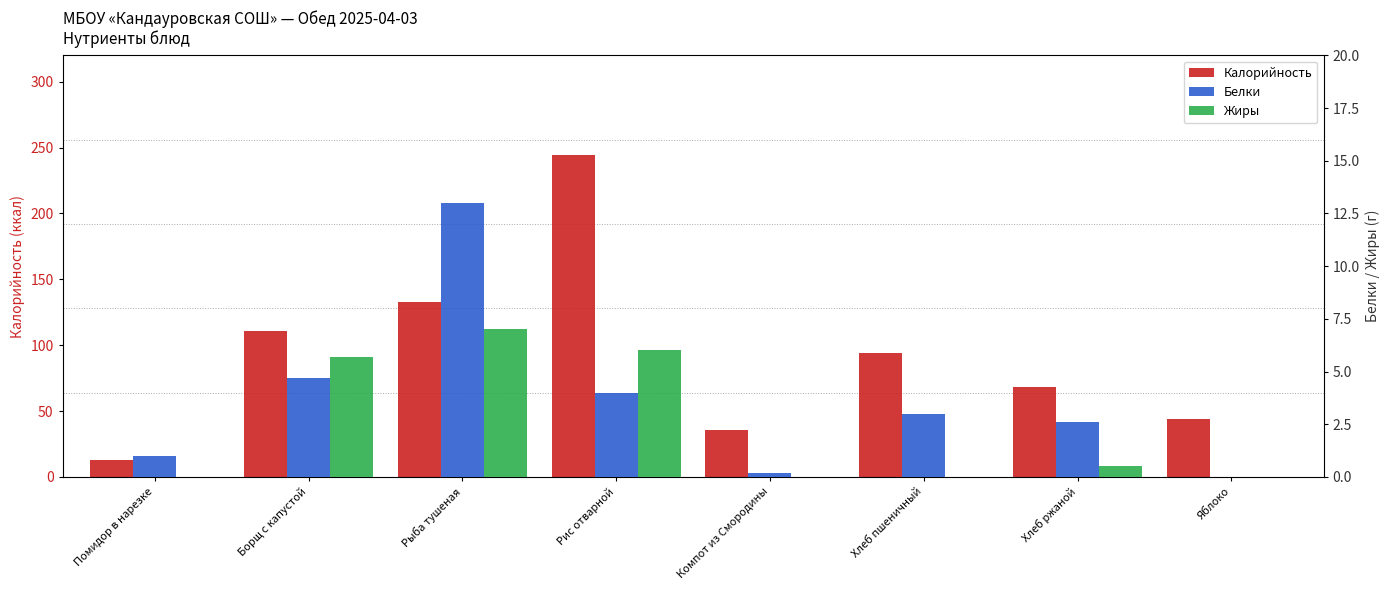

What is the difference between the maximum and second lowest values in the Белки series?

12.8